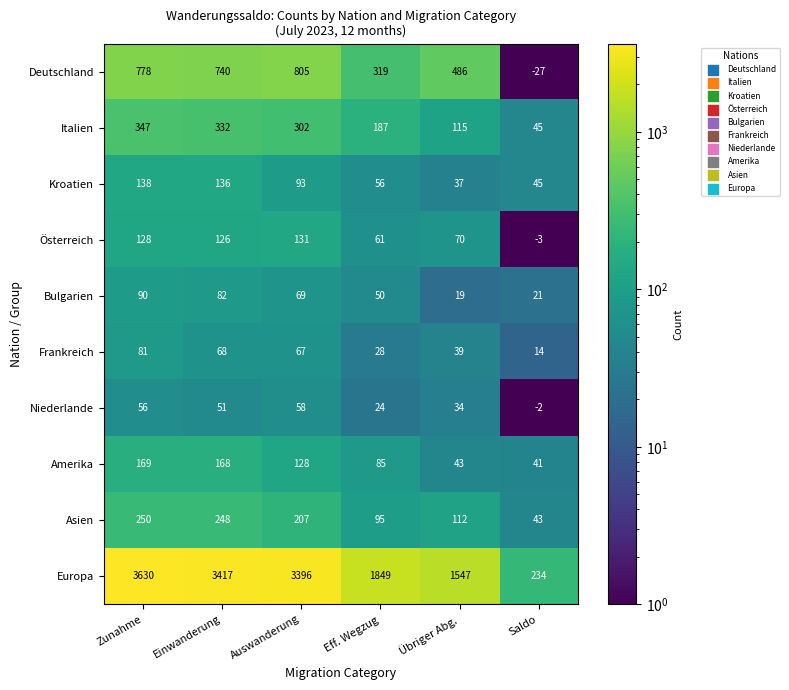

Where does the Niederlande series first go above 51?

Zunahme